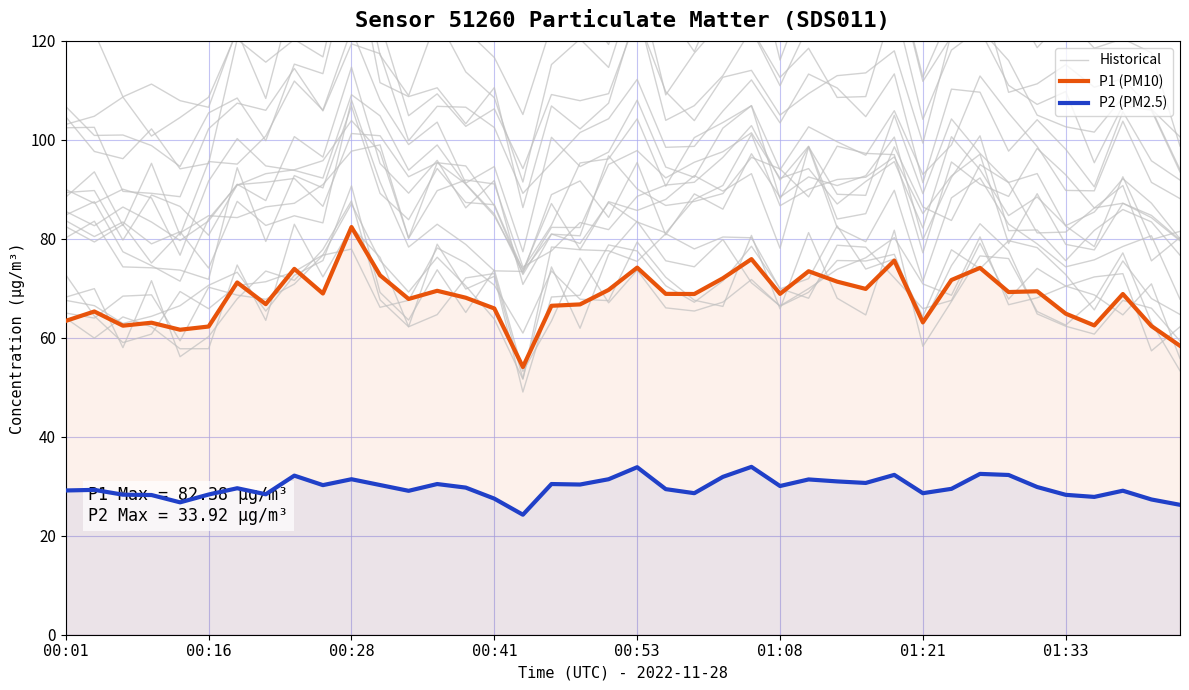

What is the value of the Historical point at the 21st from the left?

104.3